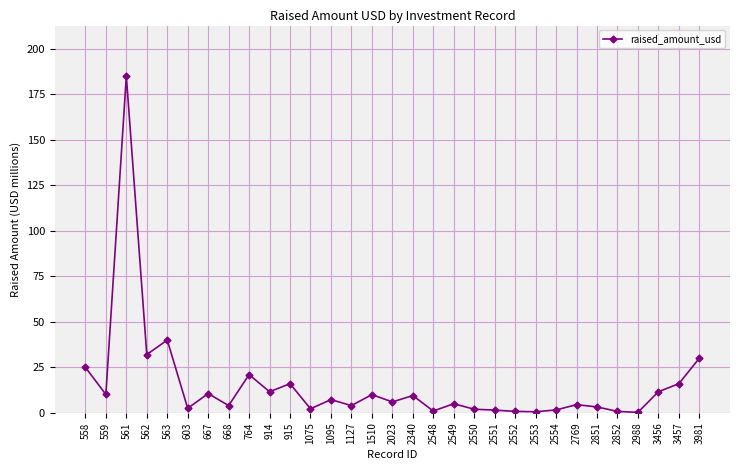

Count the number of categories in the chart.

31